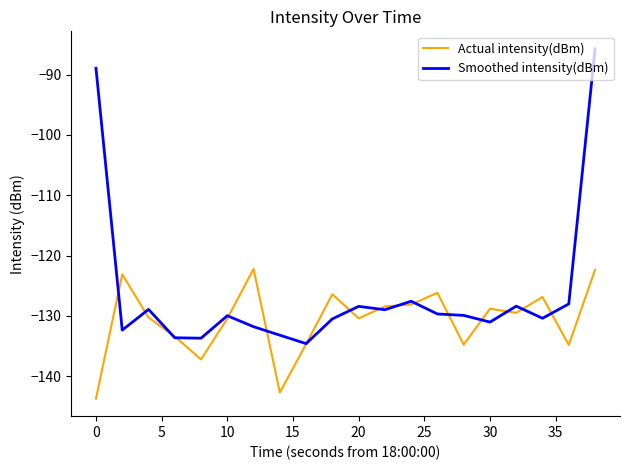

What is the maximum value for Actual intensity(dBm)?

-122.2